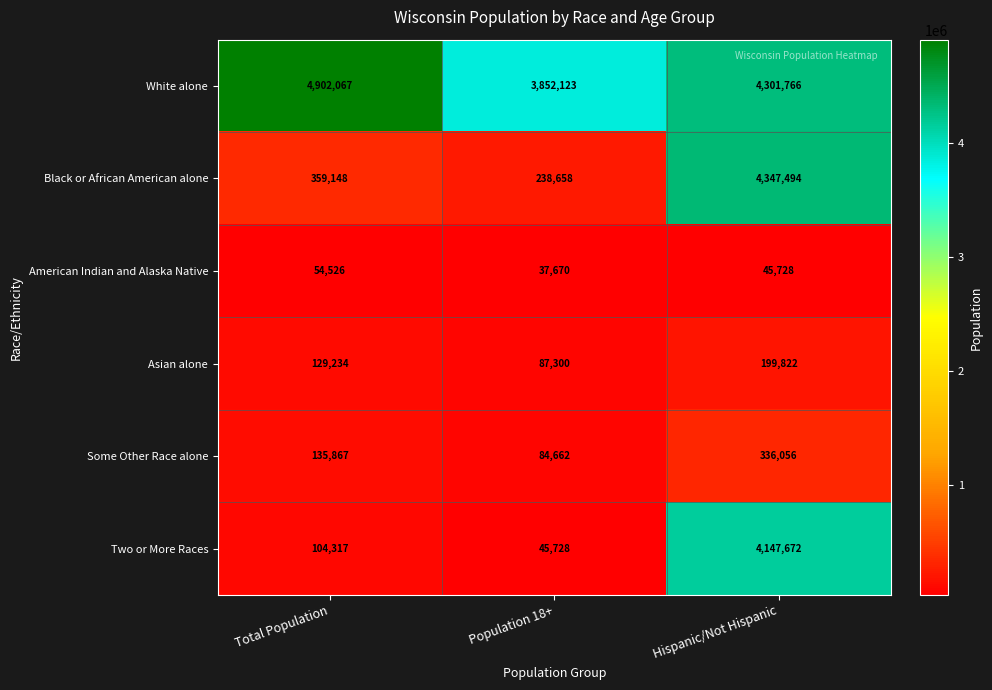

Count the number of data series in this chart.

6